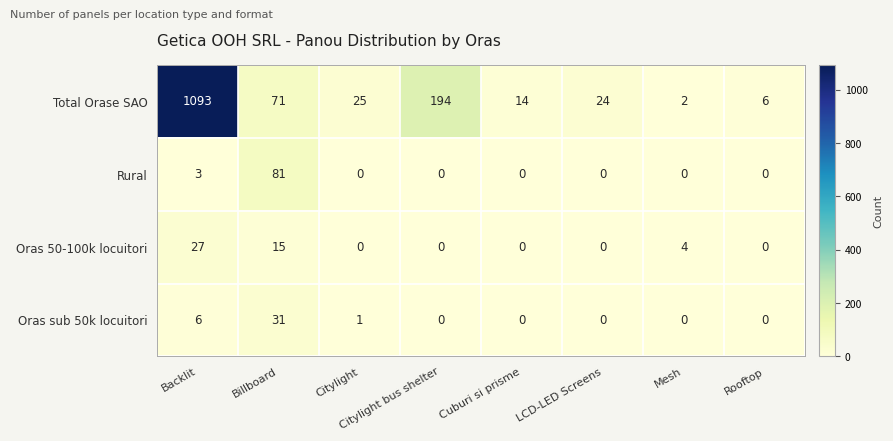

What is the spread (max minus min) of values at Cuburi si prisme?

14